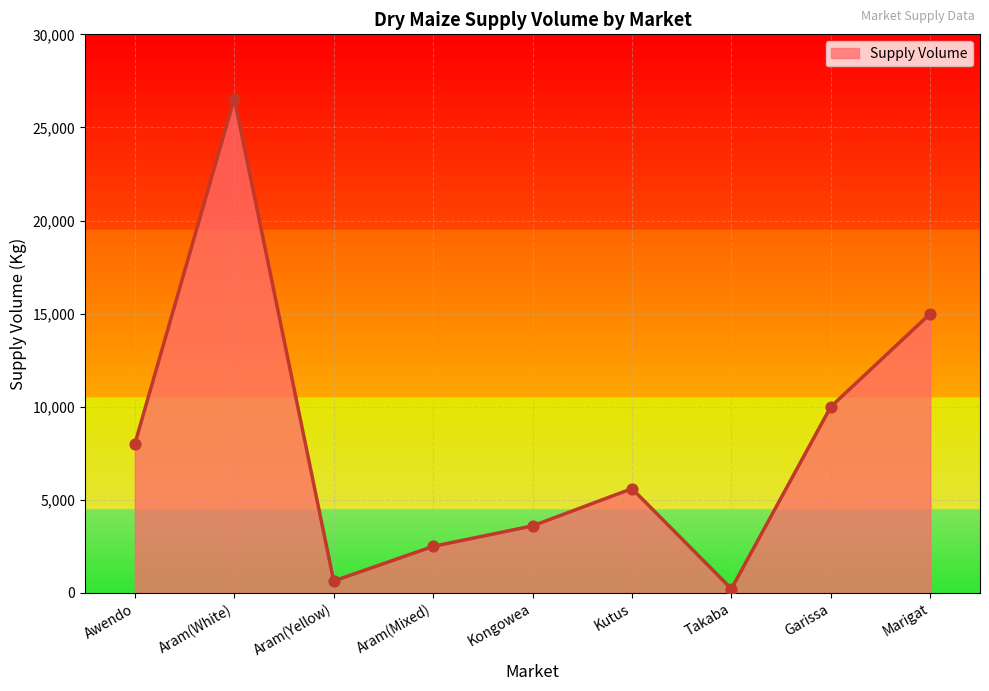

Which has a higher value, Kutus or Kongowea?

Kutus